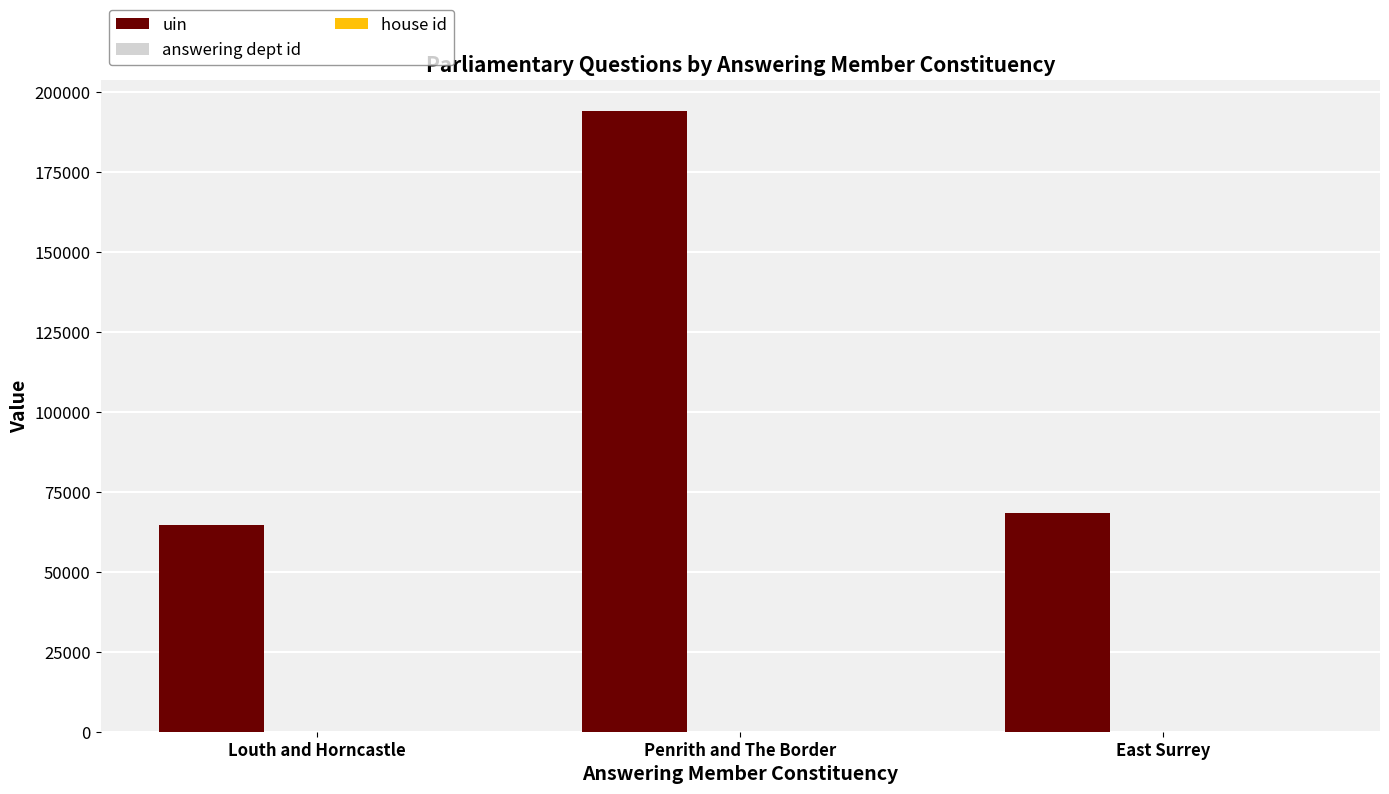

True or false: uin has a value of 101407 at Louth and Horncastle.

False